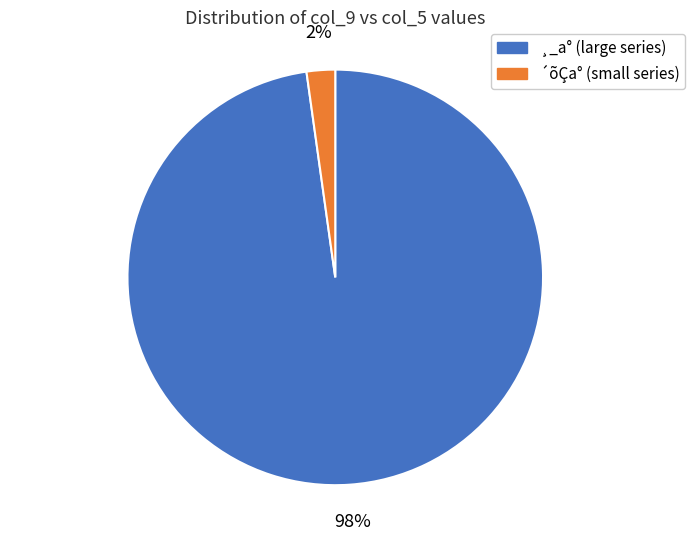

Does any single category account for the majority?

Yes